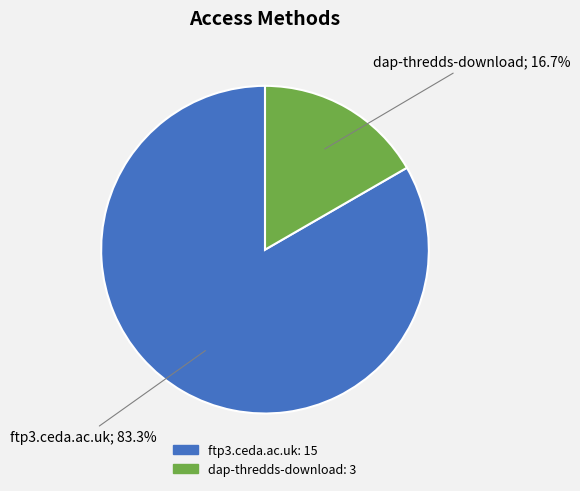

What is the smallest slice in the pie chart?

dap-thredds-download